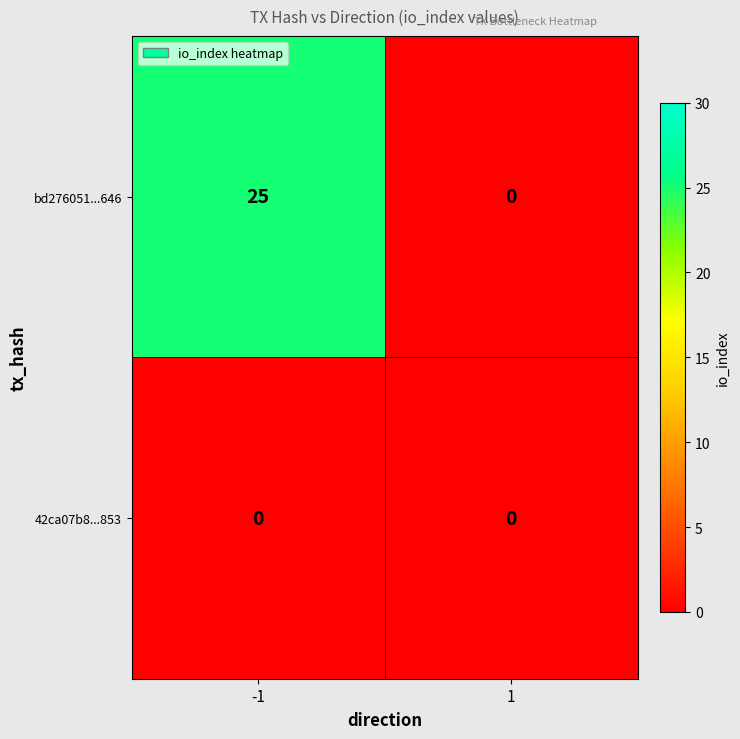

At which category is the sum across all series the highest?

-1